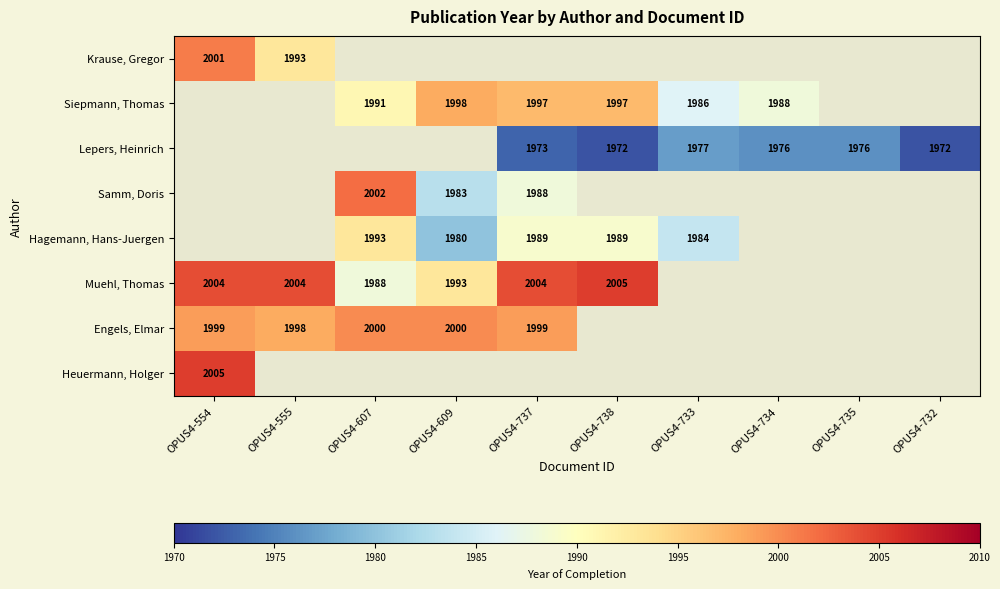

How many distinct data groups are displayed?

8